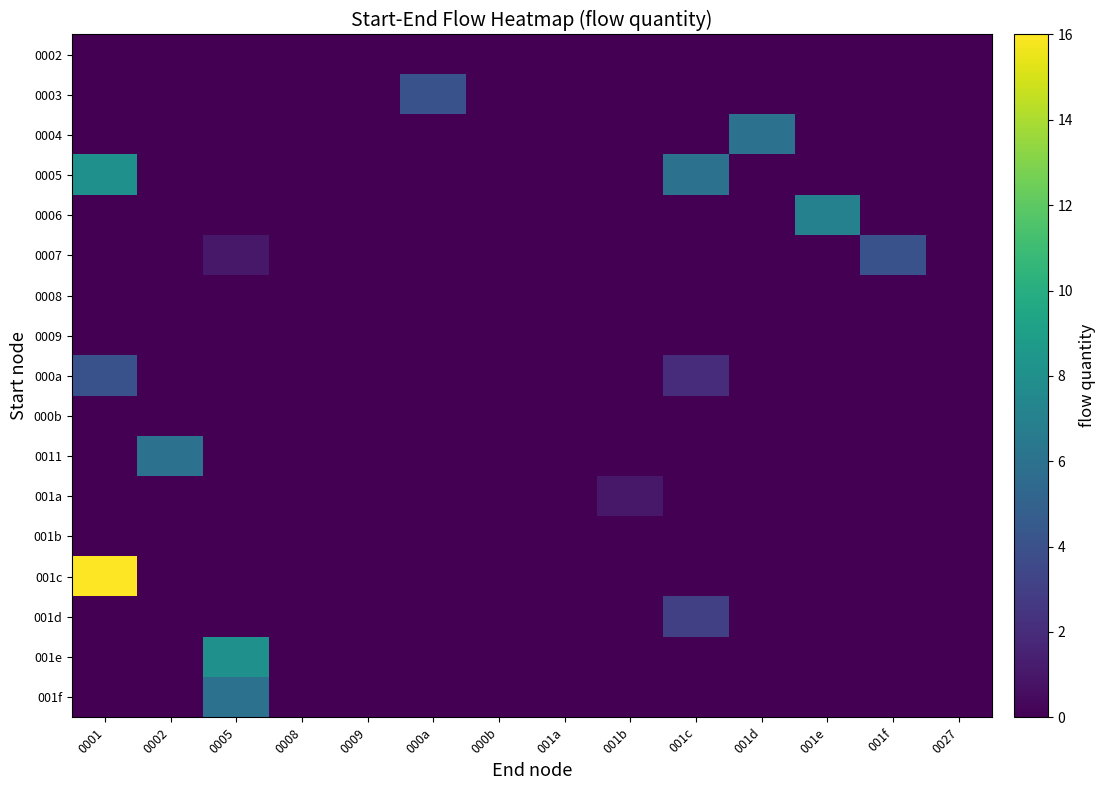

At how many categories does at least one series exceed 7?

2